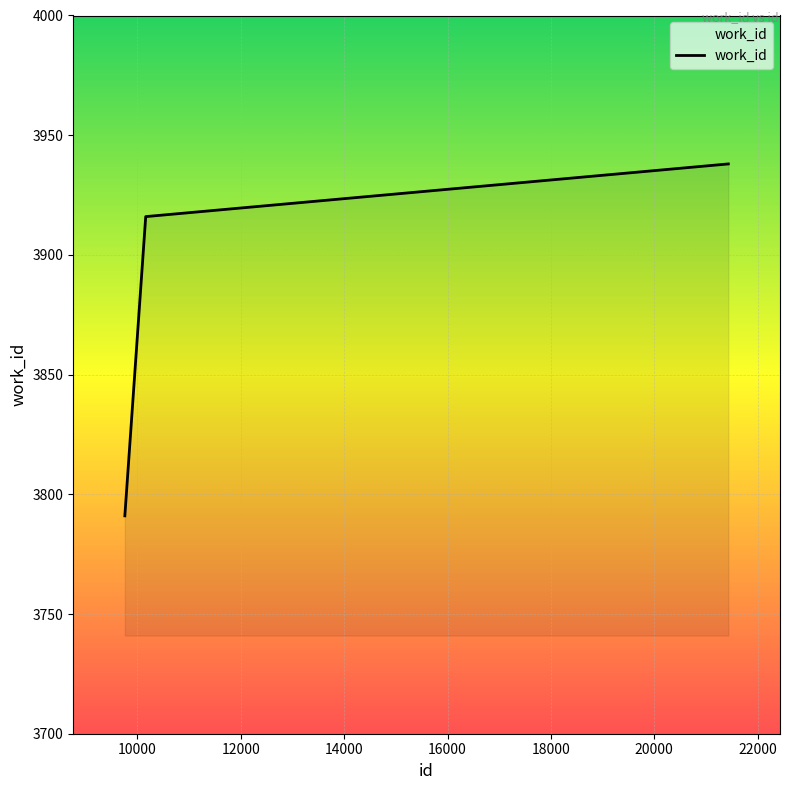

What is the average value?

3882